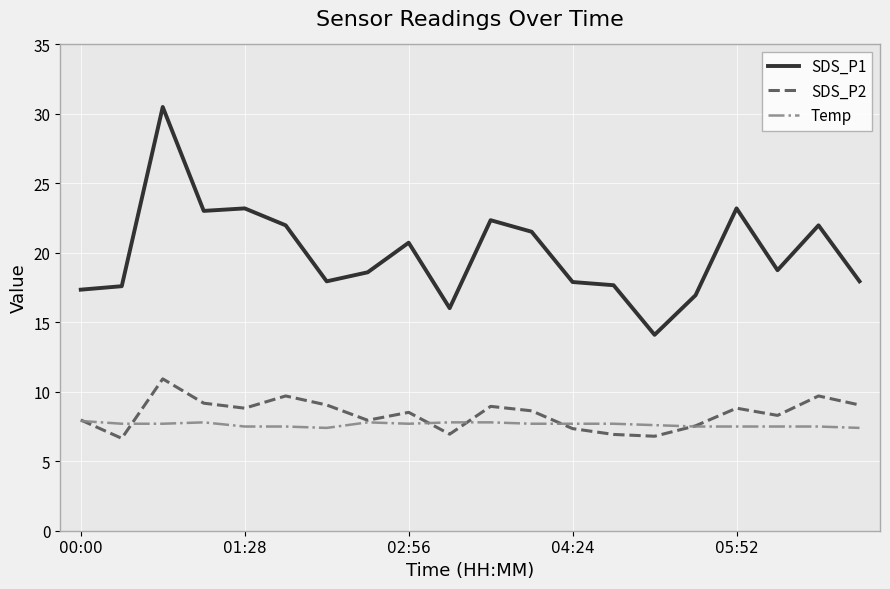

At how many categories does at least one series exceed 15?

19